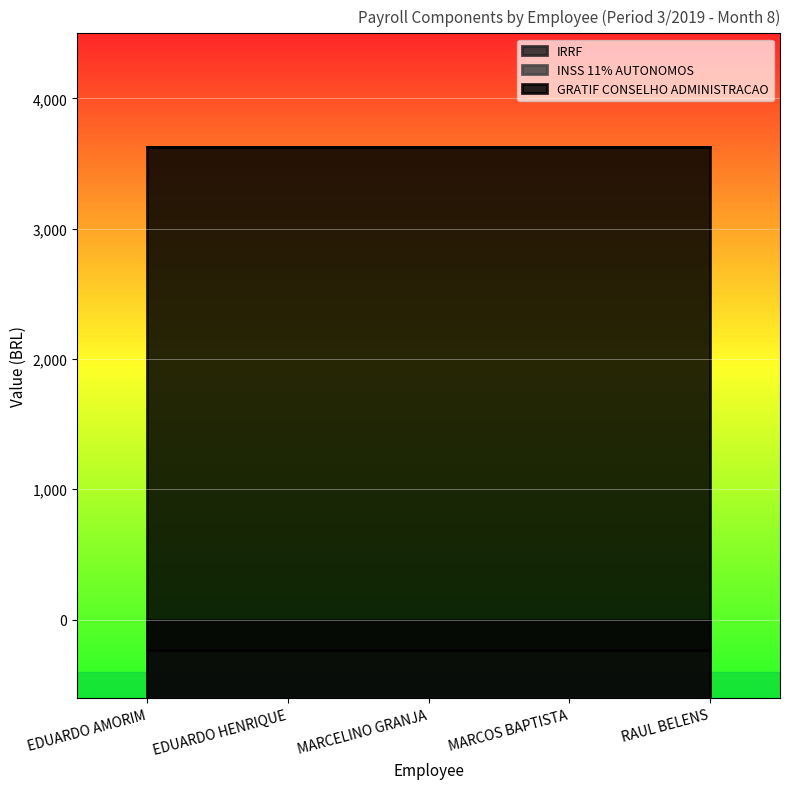

Is the value of GRATIF CONSELHO ADMINISTRACAO at MARCOS BAPTISTA greater than the value of INSS 11% AUTONOMOS at EDUARDO AMORIM?

Yes